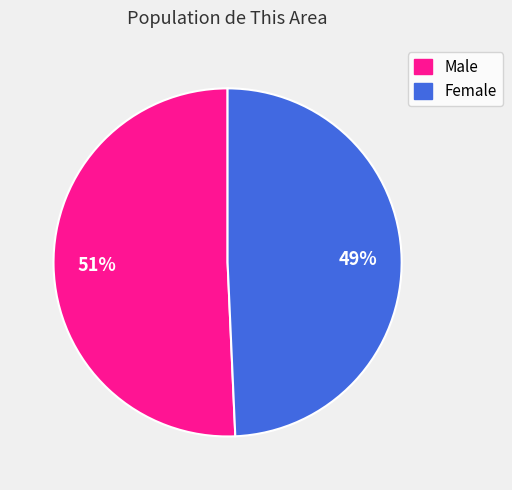

Is it true that Female is 41% of the pie?

False